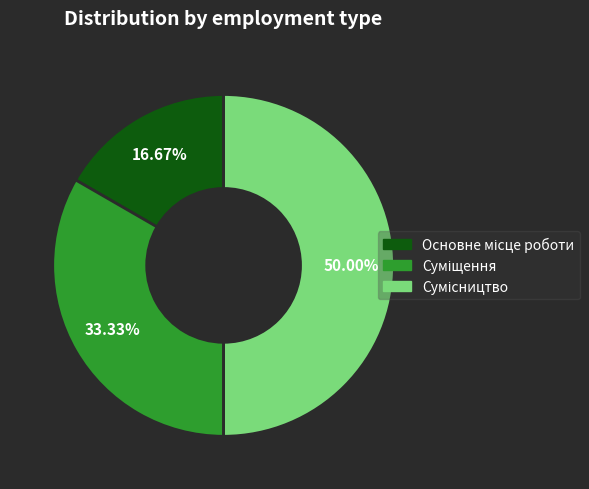

To the nearest percent, what percentage of the pie is Основне місце роботи?

17%